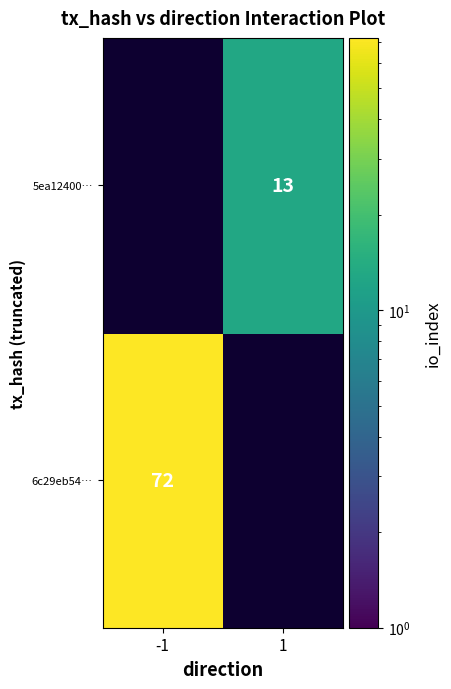

The 6c29eb54… series shows 72 at -1. True or false?

True